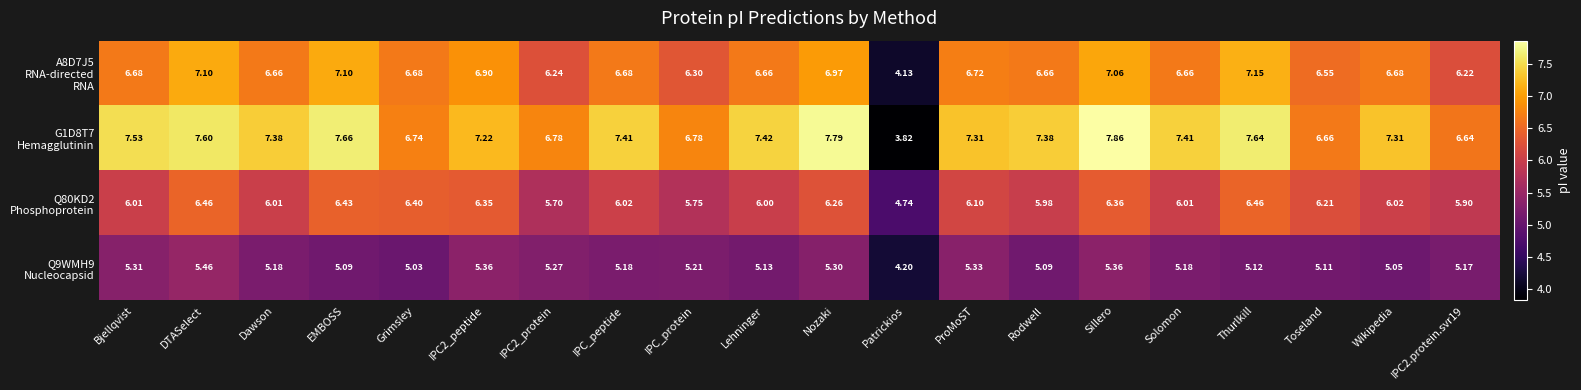

At which category is the sum across all series the highest?

Sillero